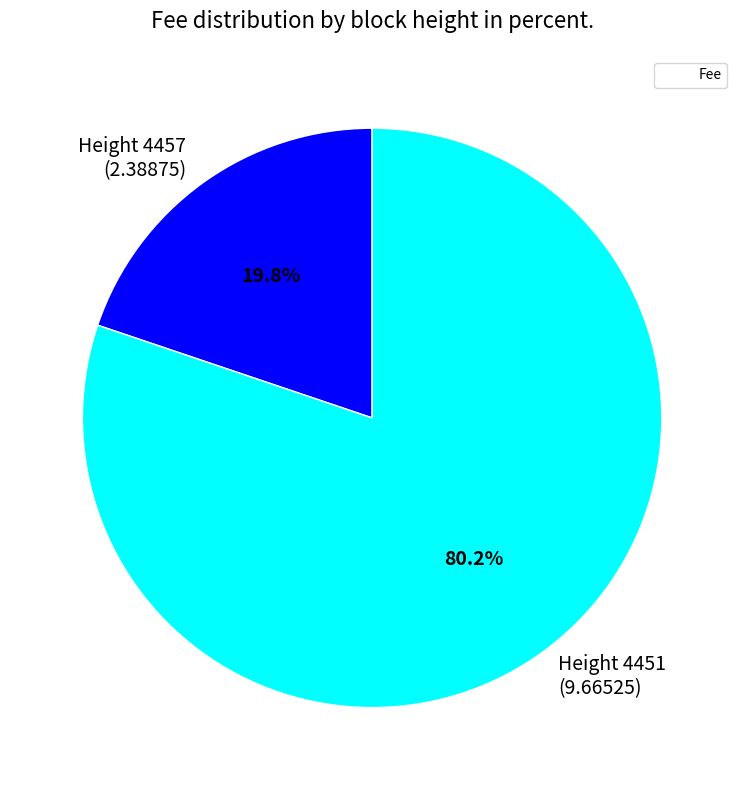

Which slice represents more than half of the pie?

Height 4451 (9.66525)